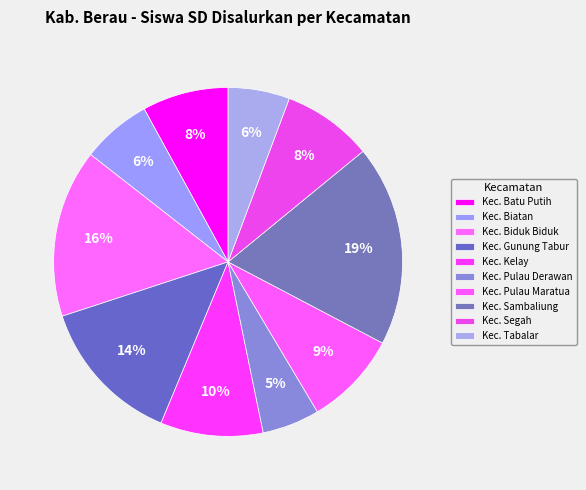

Which category has the smallest portion of the pie?

Kec. Pulau Derawan